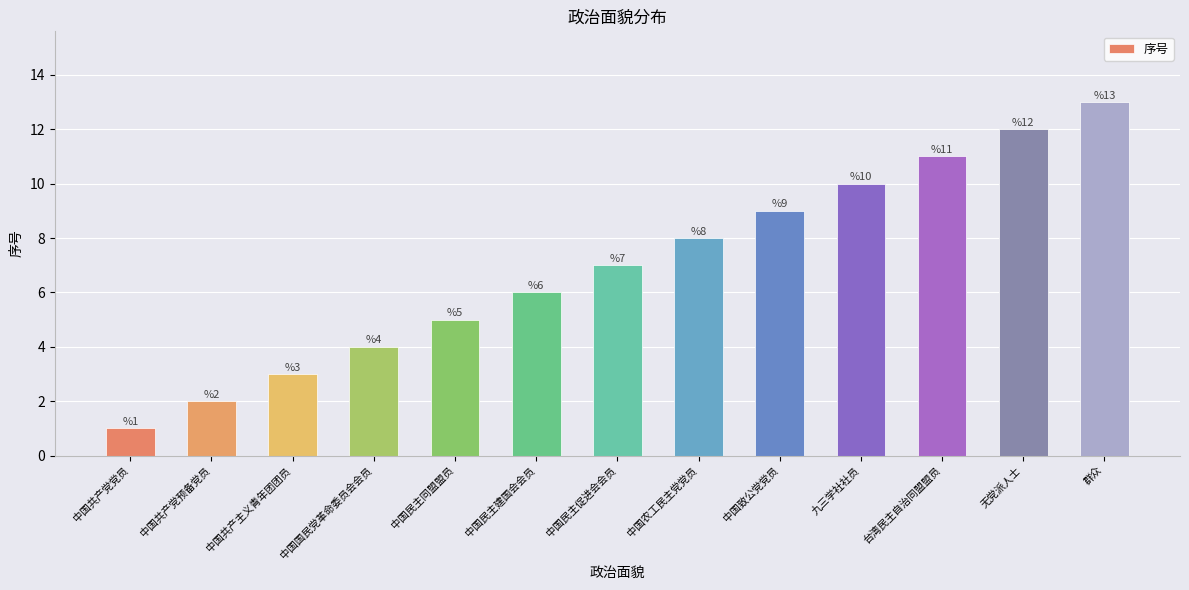

What is the sum of the values at 九三学社社员 and 中国共产党预备党员?

12